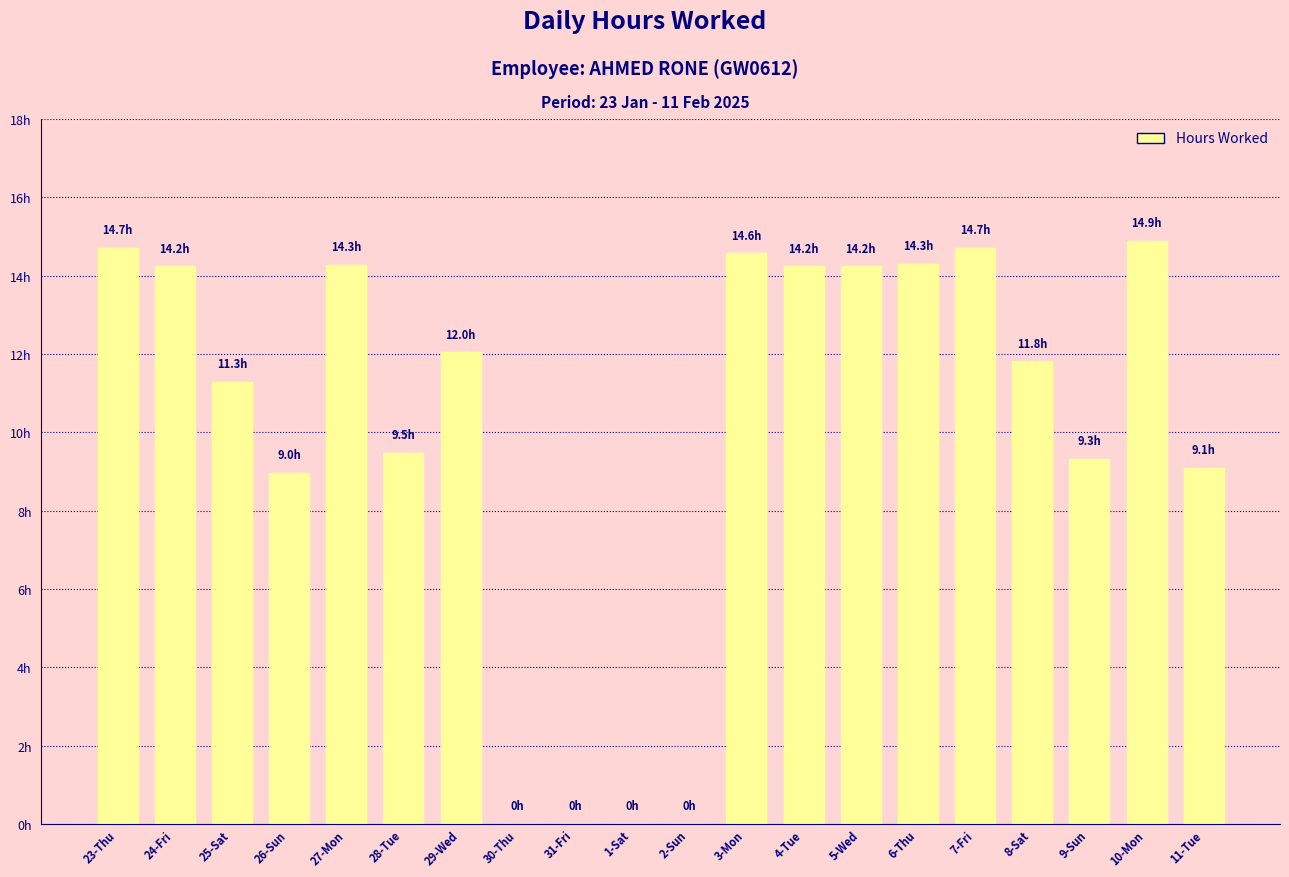

Reading left to right, extract all data points from this chart.

23-Thu=14.7	24-Fri=14.2	25-Sat=11.3	26-Sun=9.0	27-Mon=14.3	28-Tue=9.5	29-Wed=12.0	30-Thu=0.0	31-Fri=0.0	1-Sat=0.0	2-Sun=0.0	3-Mon=14.6	4-Tue=14.2	5-Wed=14.2	6-Thu=14.3	7-Fri=14.7	8-Sat=11.8	9-Sun=9.3	10-Mon=14.9	11-Tue=9.1